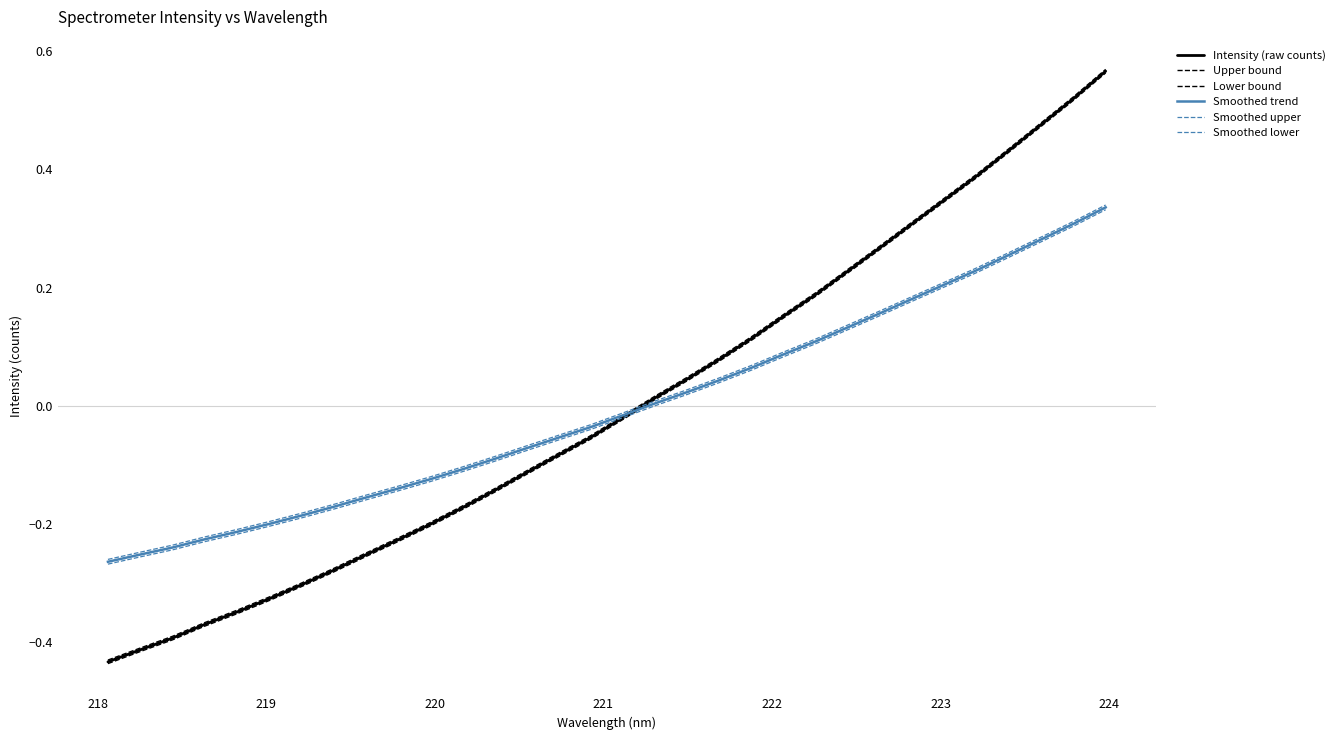

Which series has the largest total across all categories?

Upper bound